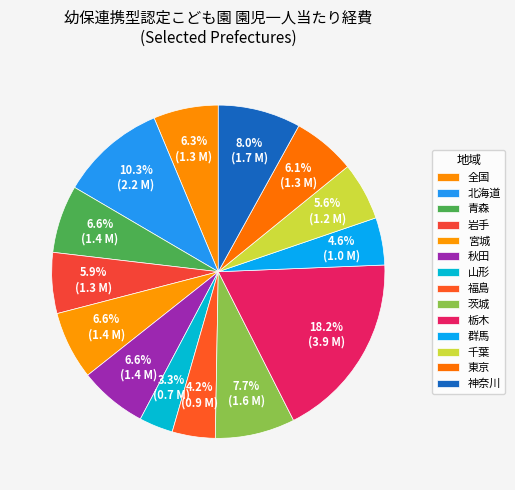

How much of the chart is everything except 全国?

93.7%